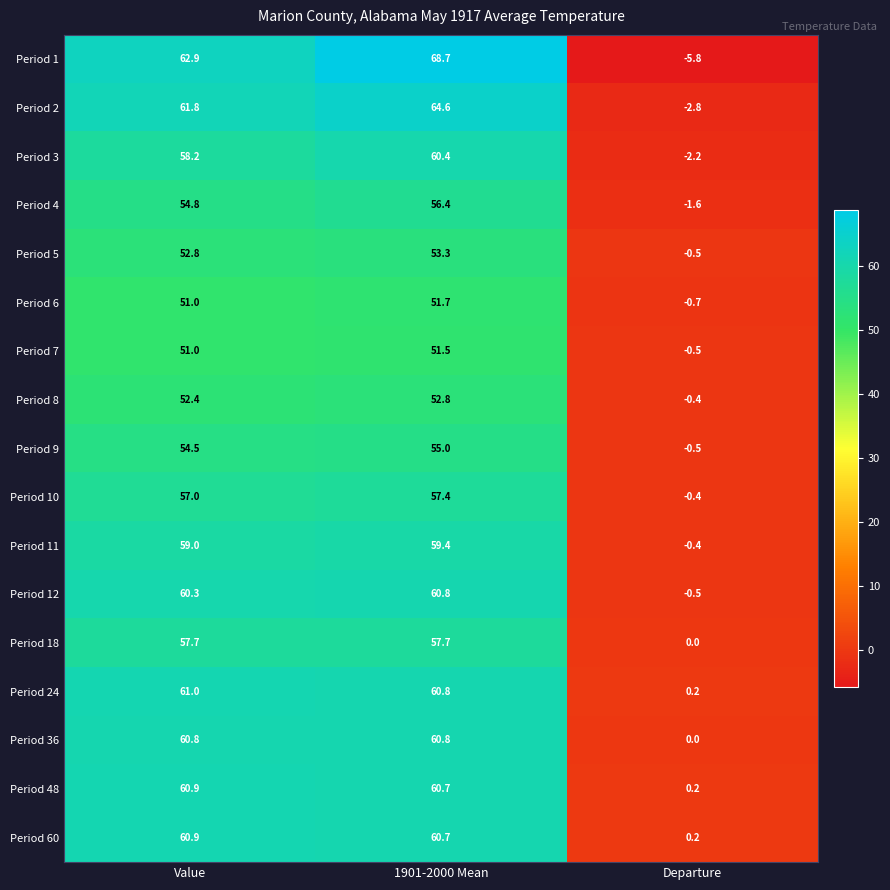

Is it true that Period 8 equals 78.2 at 1901-2000 Mean?

False